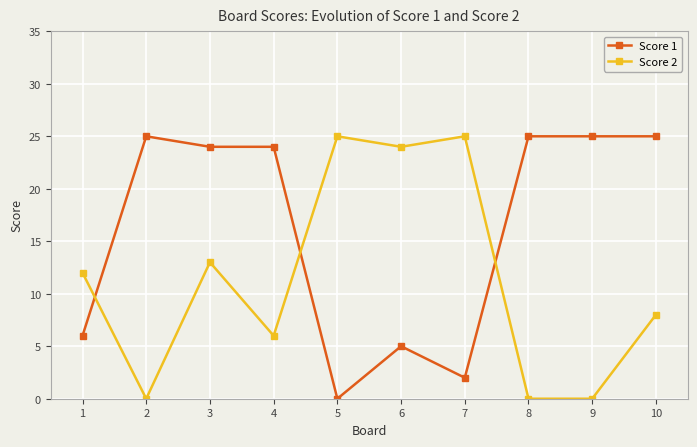

What is the value of the Score 2 point at the 10th from the left?

8